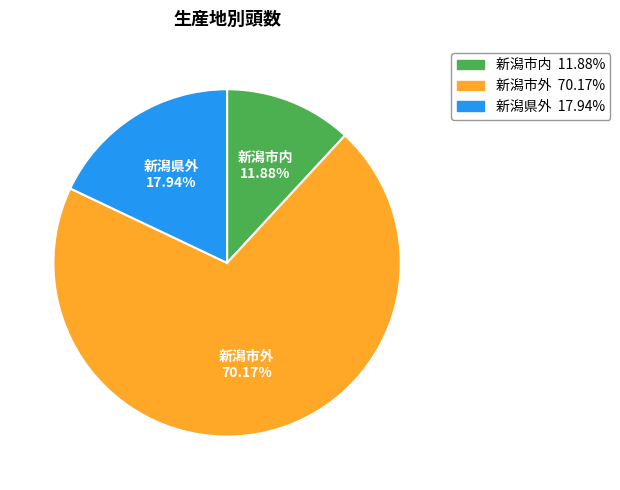

Which slice is the smallest?

新潟市内